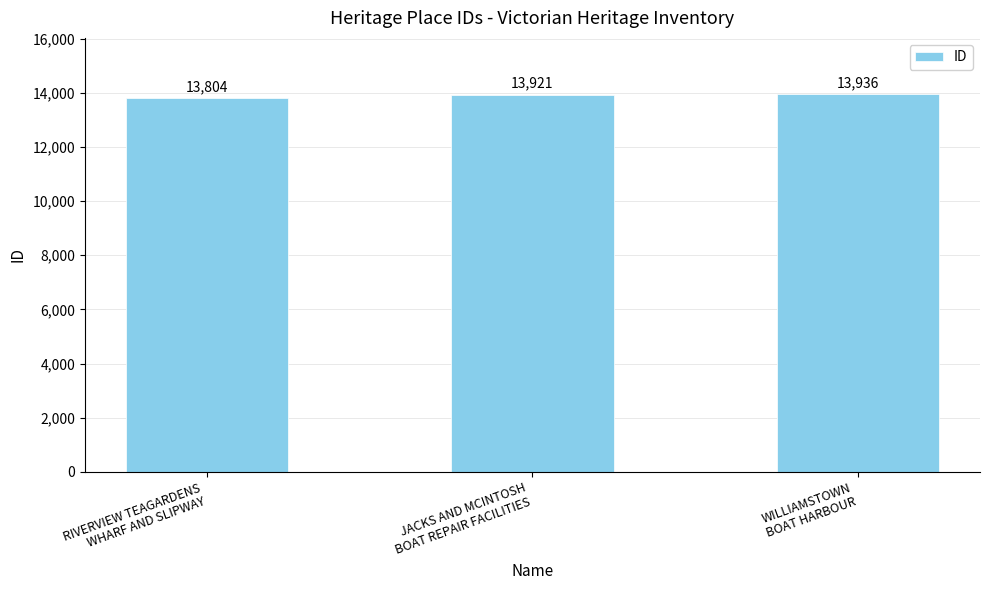

Reading left to right, transcribe all the data shown in this chart.

13804	13921	13936